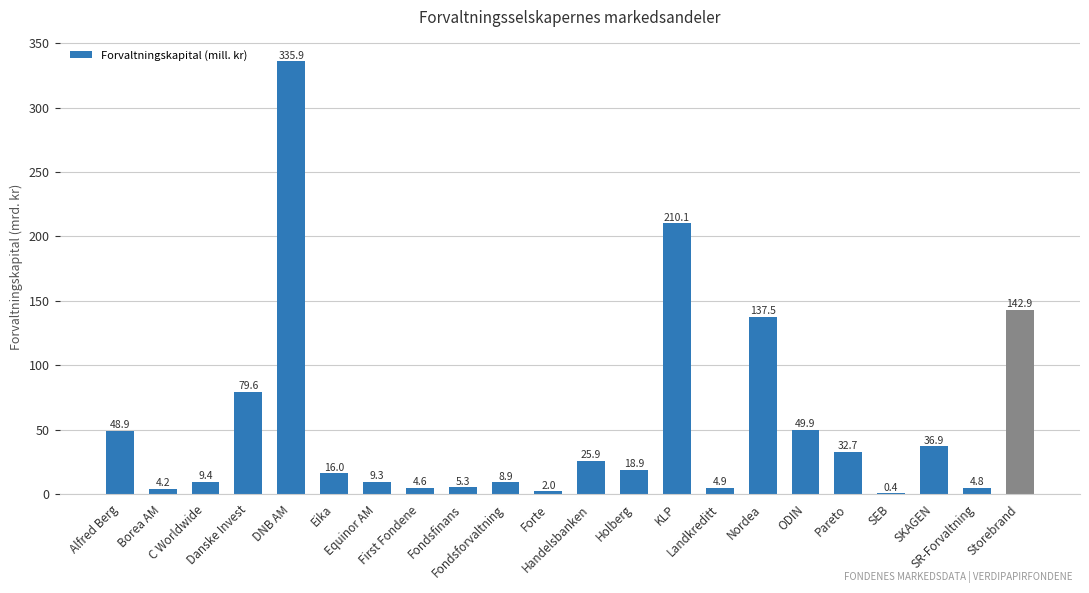

Where does the data first go above 18?

Alfred Berg